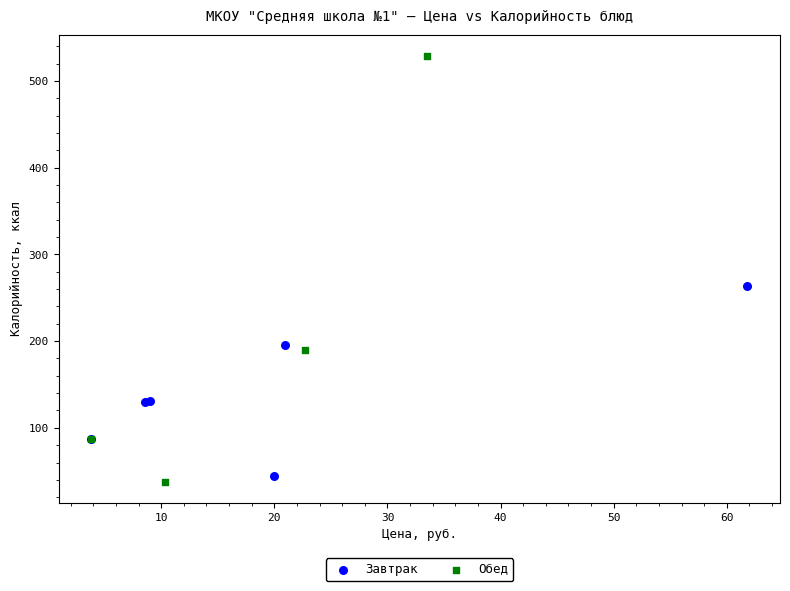

Which series contains the lowest Y value?

Обед